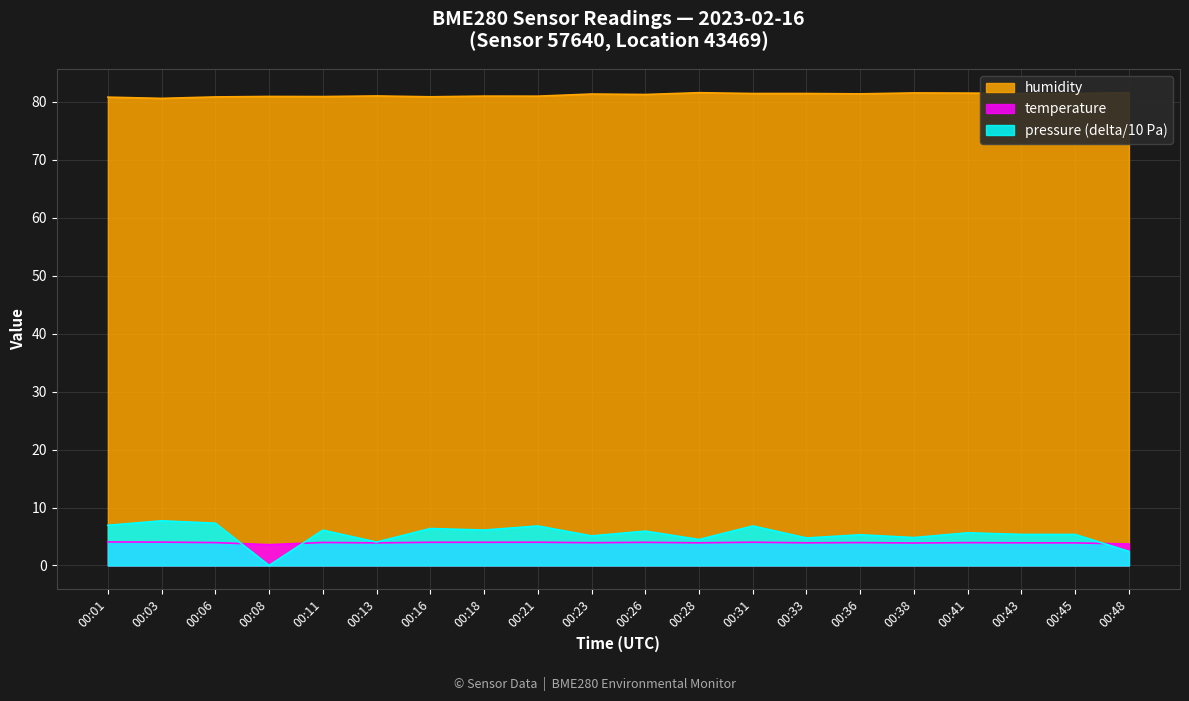

At 00:41, list the series in order from largest to smallest.

humidity, pressure, temperature